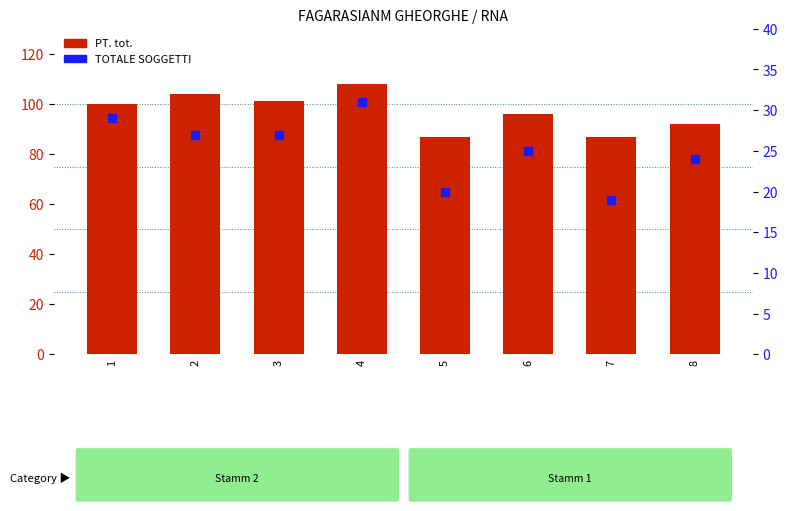

What is the total value across all series at 7?

106